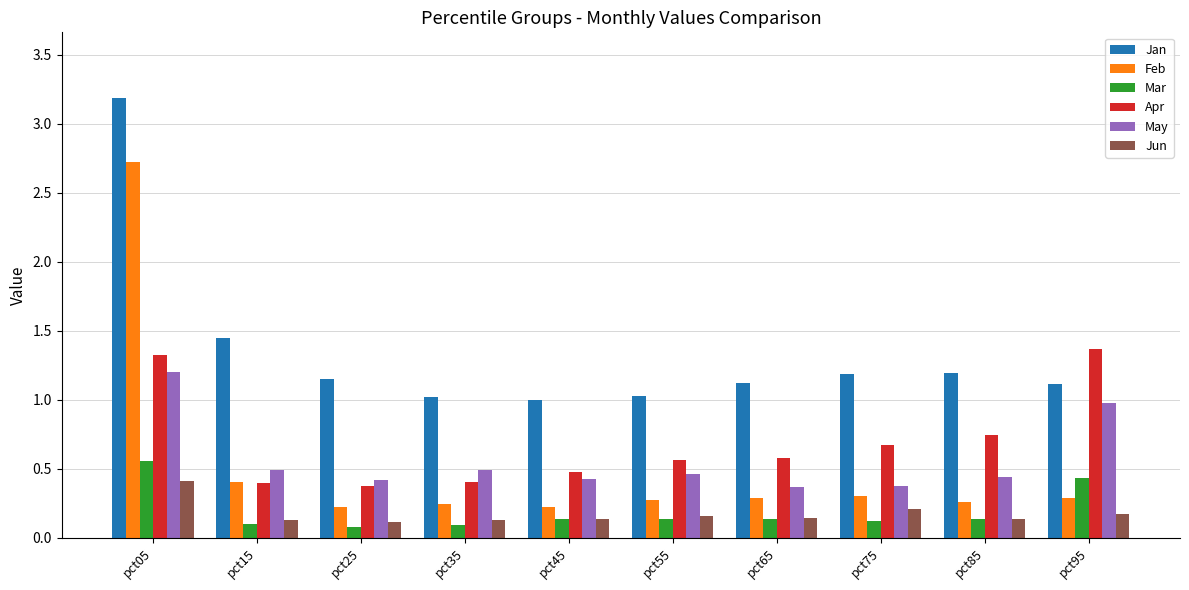

Is it true that Mar equals 0.6 at pct05?

True